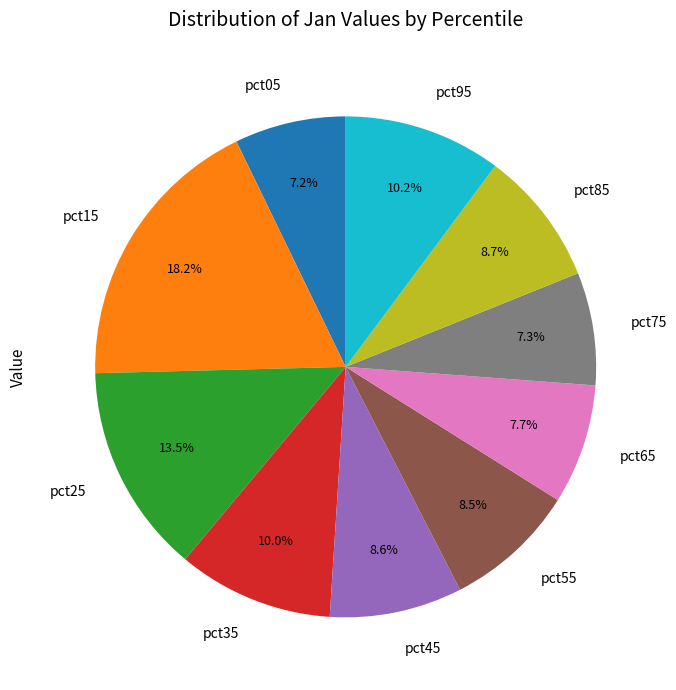

What percentage is NOT represented by pct95?

89.8%